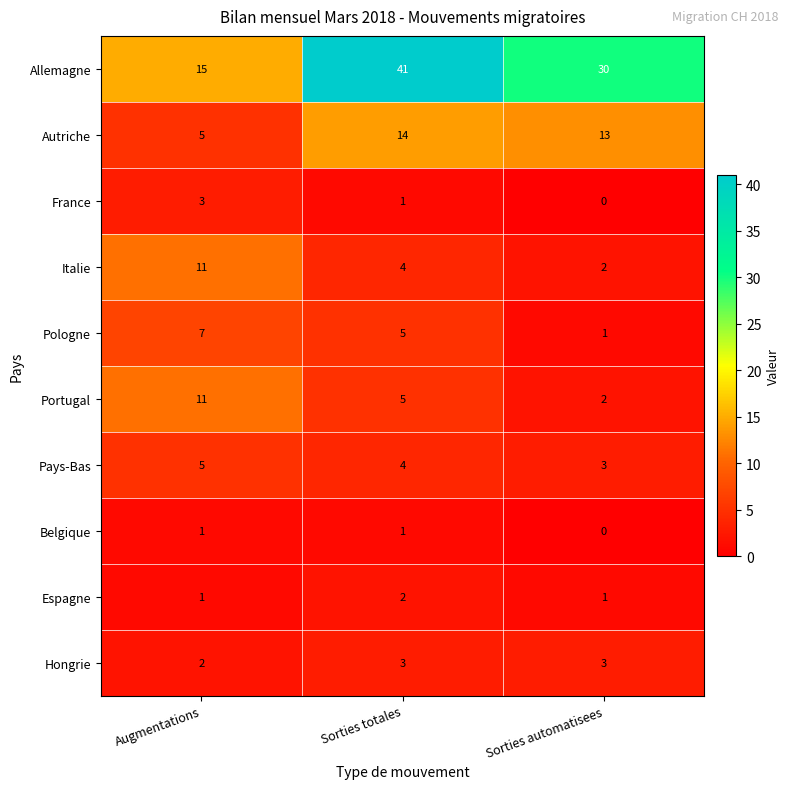

What is the average value of the Allemagne series?

29